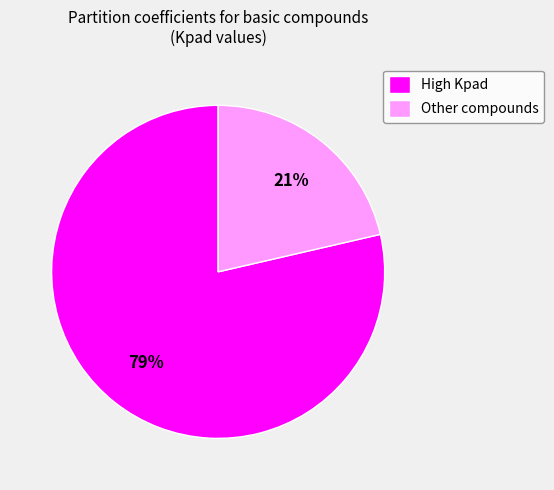

Count the number of slices in the pie.

2